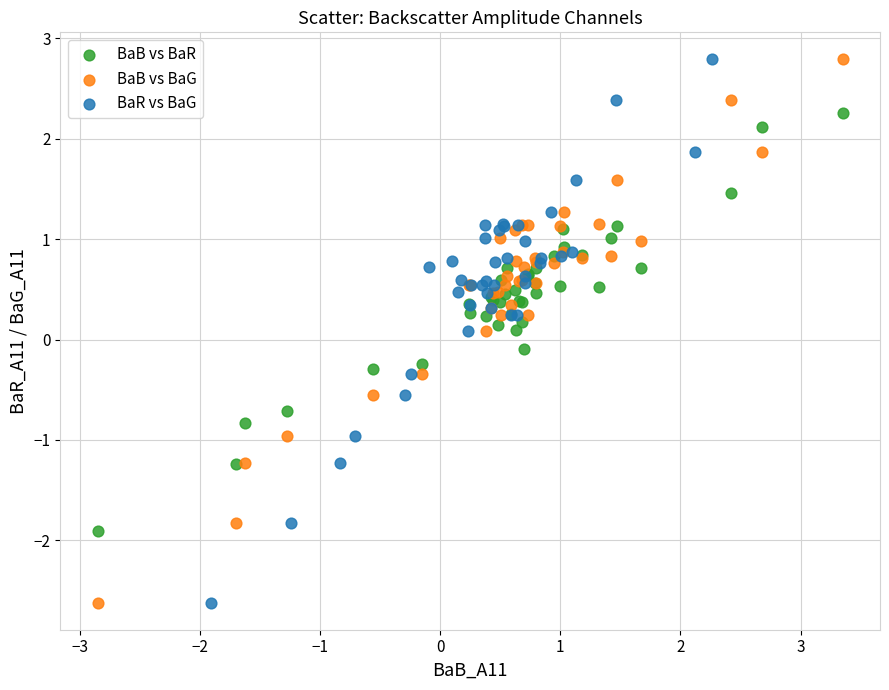

What are all the series names shown in the legend?

BaB vs BaR, BaB vs BaG, BaR vs BaG